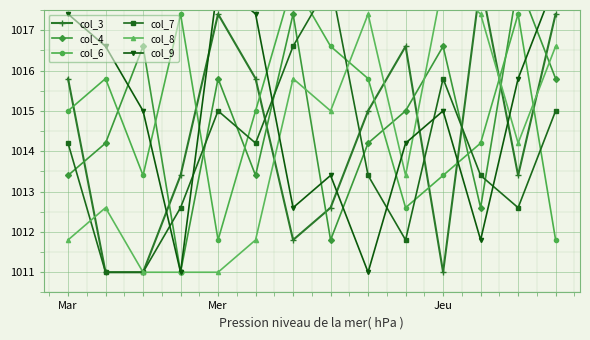

True or false: col_3 has a value of 1504.4 at 5.

False